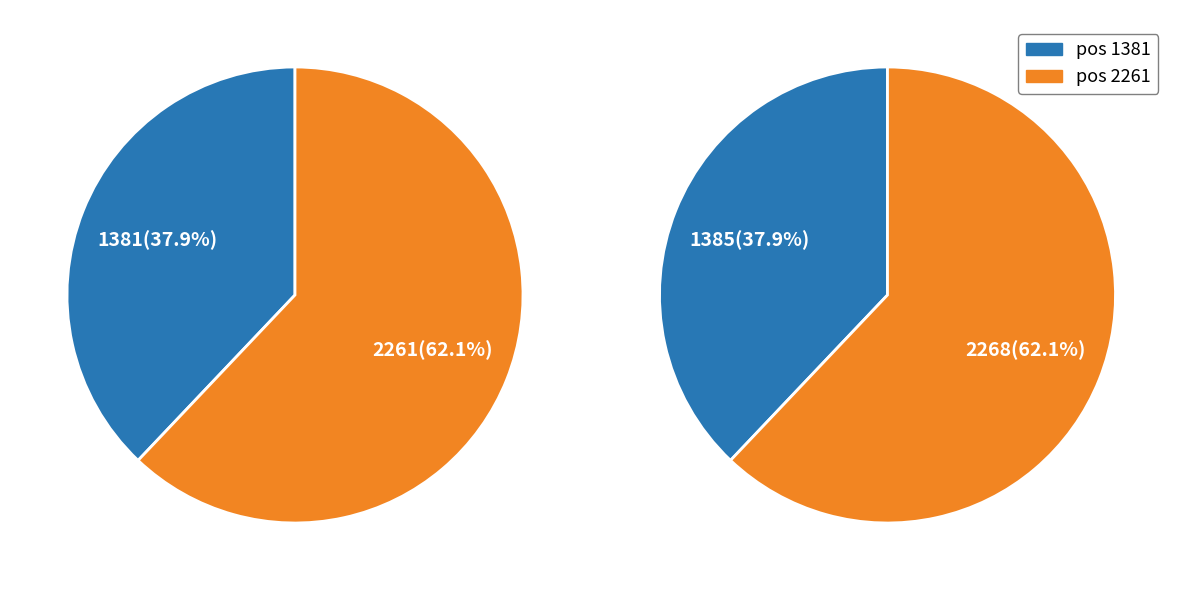

What portion of the pie excludes 2261?

37.9%